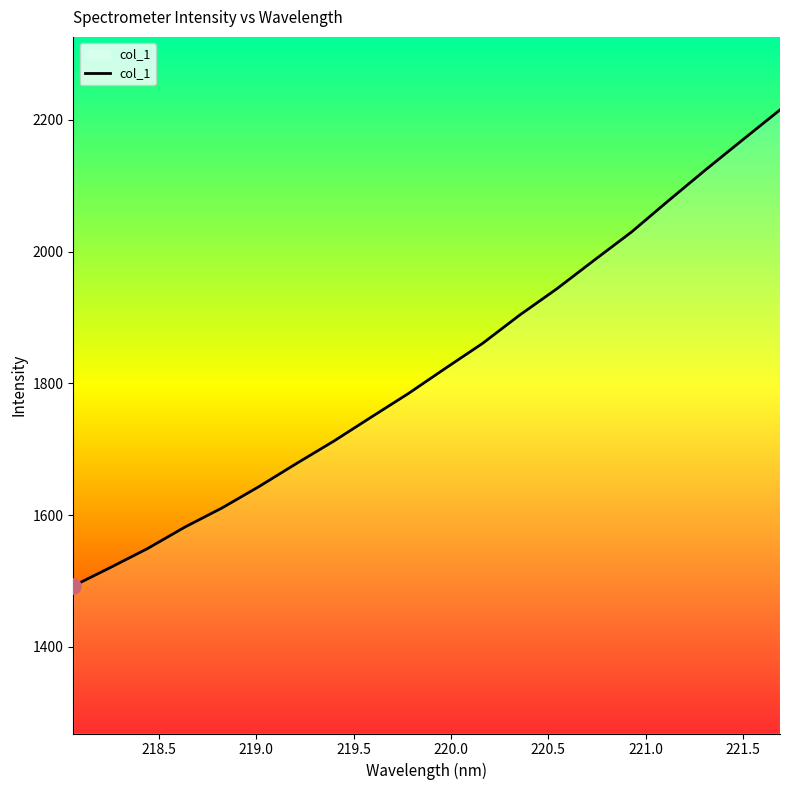

What is the greatest value displayed?

2215.1